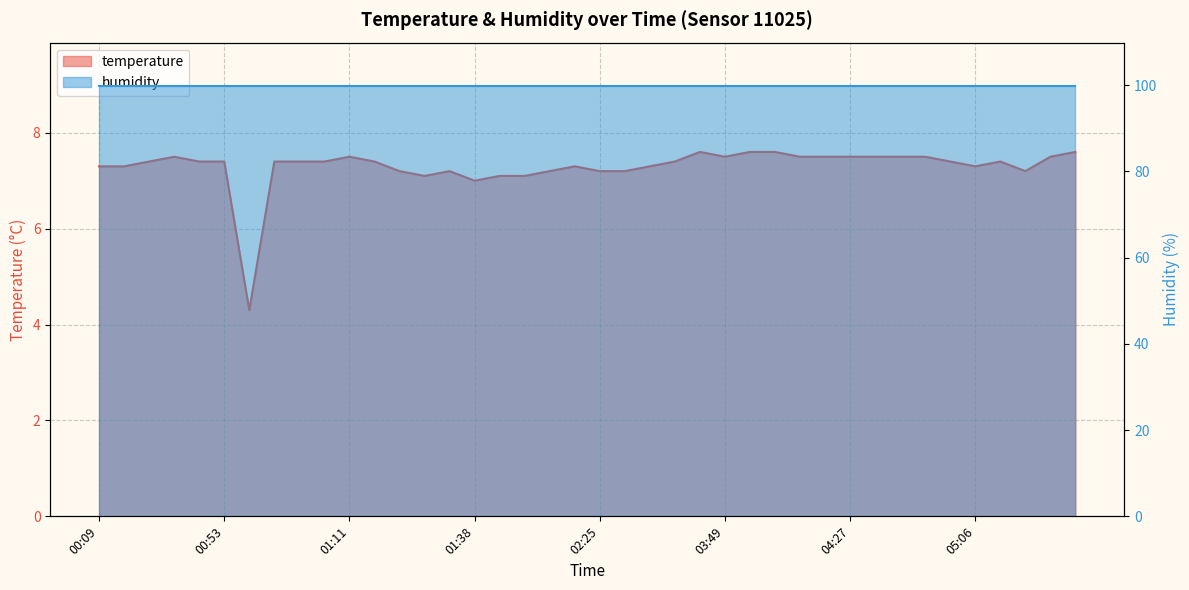

True or false: the data shows 7.4 at 00:53.

True